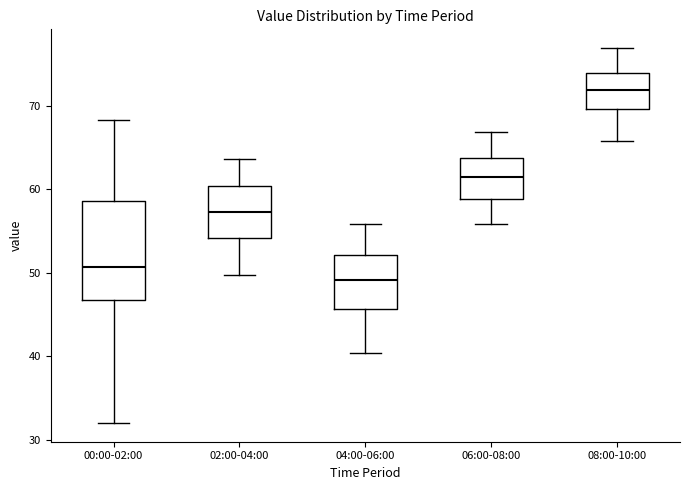

Where is the lower edge of the box for 02:00-04:00 on the y-axis? The values are not printed on the chart, so give them approximately, as read against the axis.

54